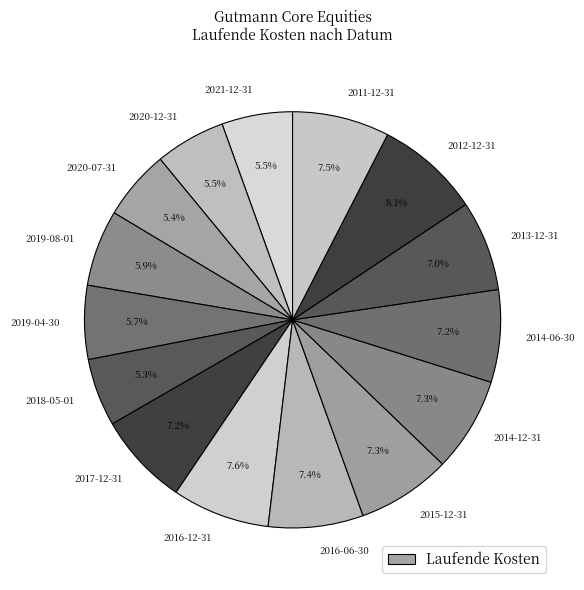

Which slice is the largest?

2012-12-31